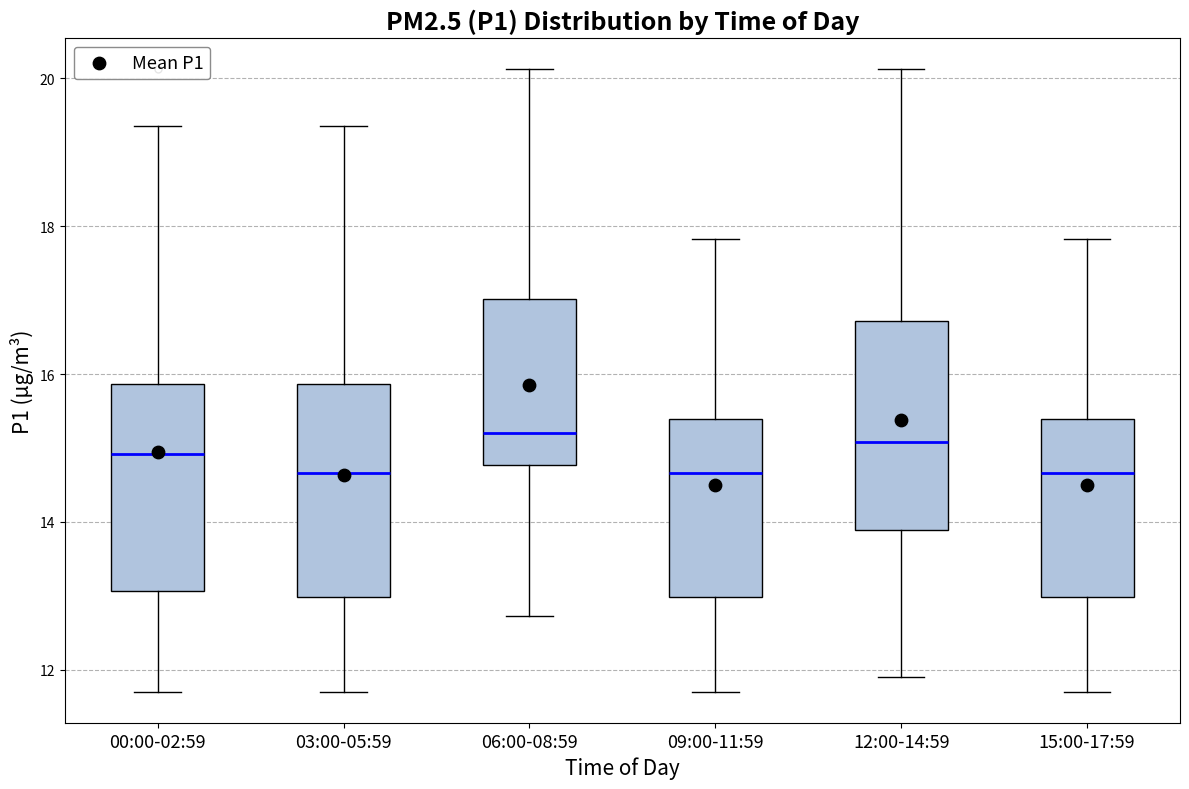

Where is the lower edge of the box for 15:00-17:59 on the y-axis? The values are not printed on the chart, so give them approximately, as read against the axis.

13.0